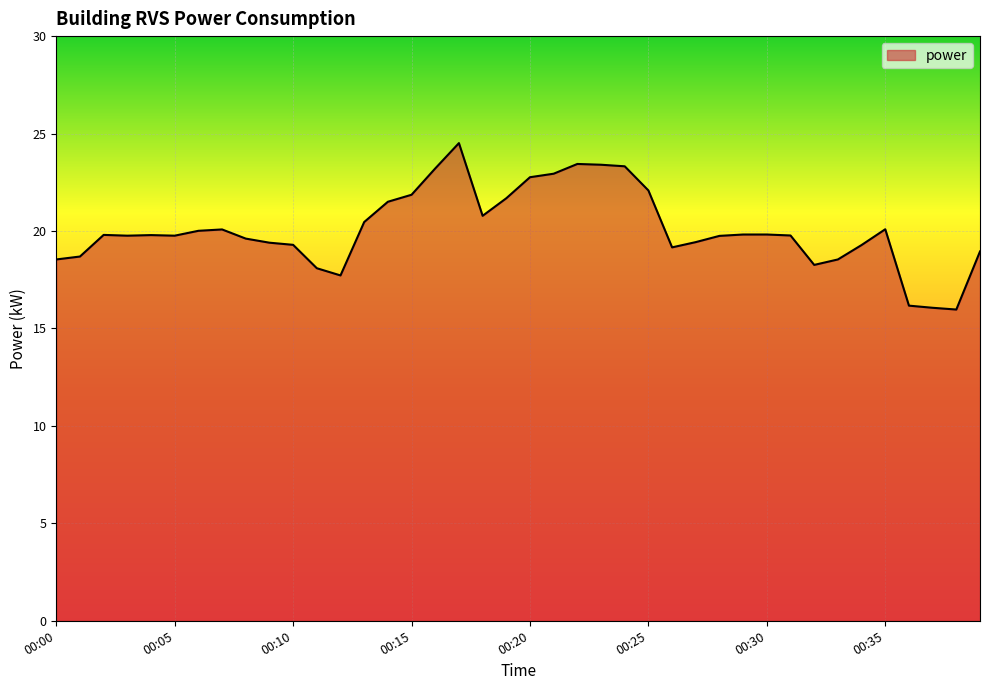

What is the smallest value displayed?

16.0